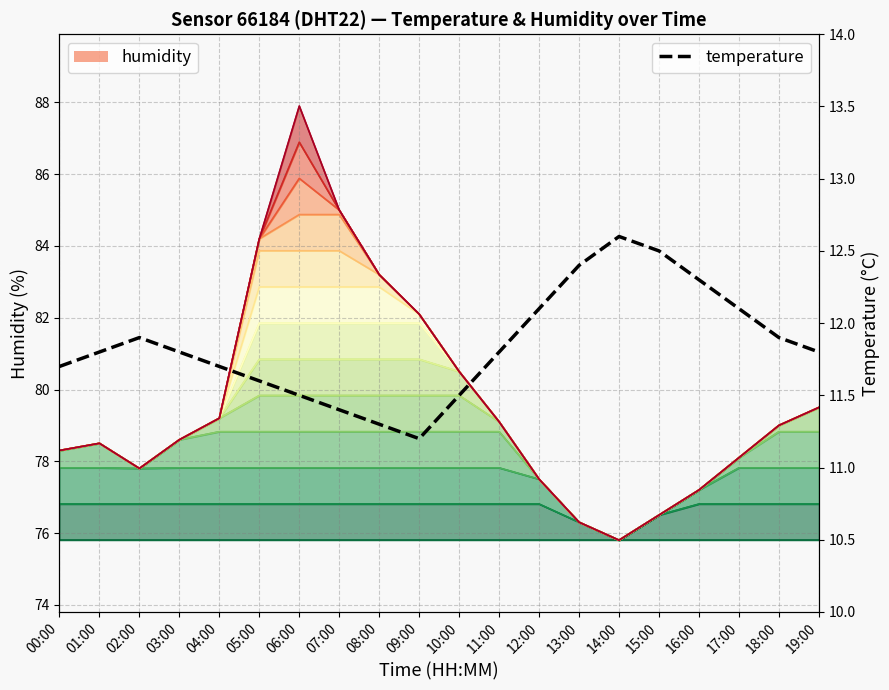

Reading left to right, extract all data points from this chart.

11.7	11.8	11.9	11.8	11.7	11.6	11.5	11.4	11.3	11.2	11.5	11.8	12.1	12.4	12.6	12.5	12.3	12.1	11.9	11.8